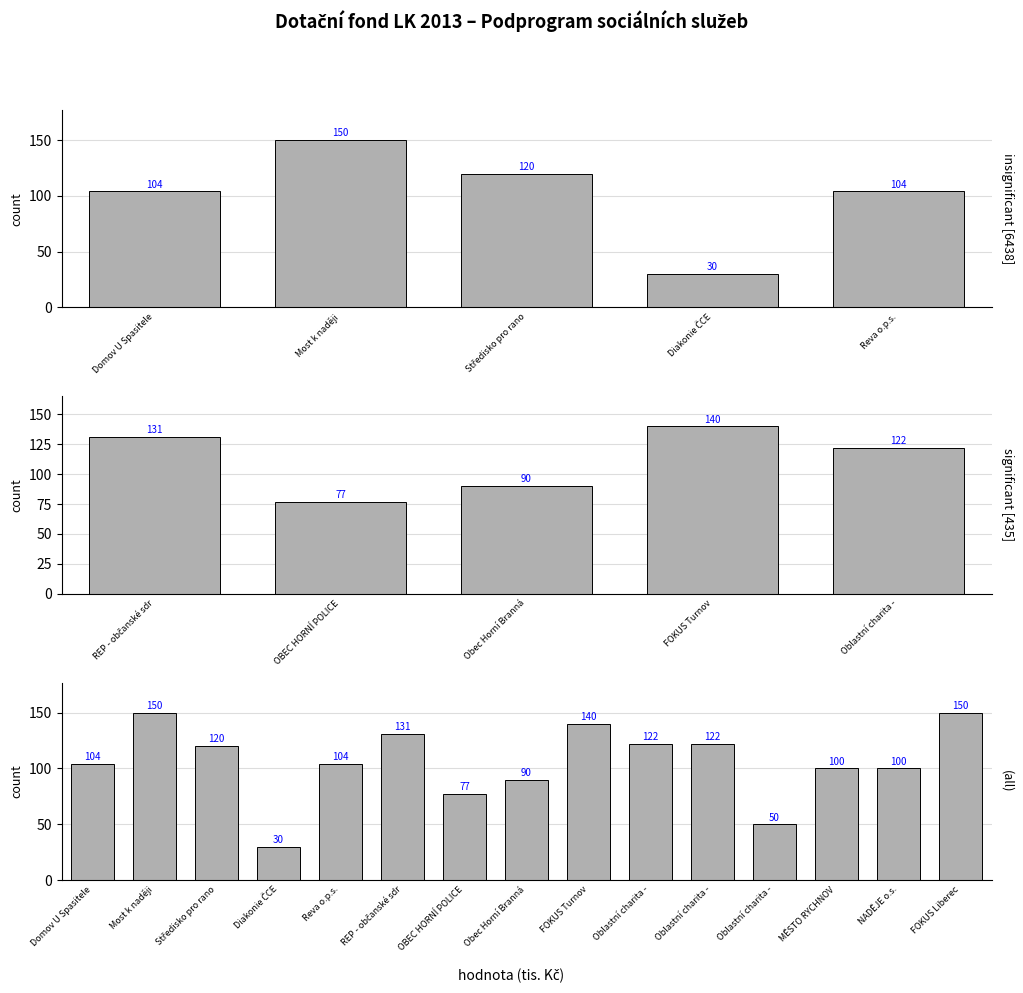

What position from the right is Obec Horní Branná?

8